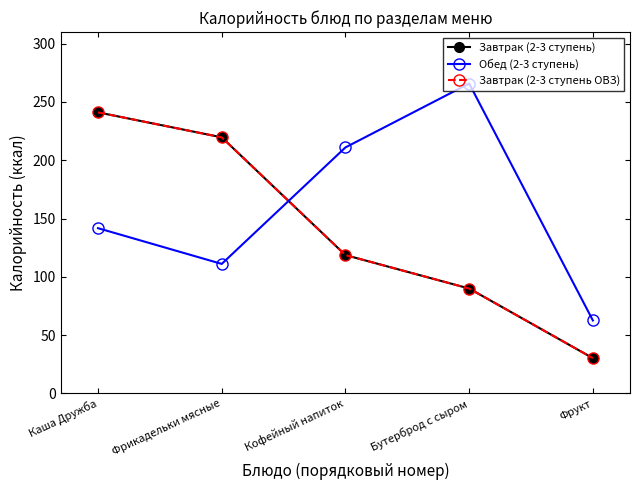

Is this an area chart (filled region under the line)?

No